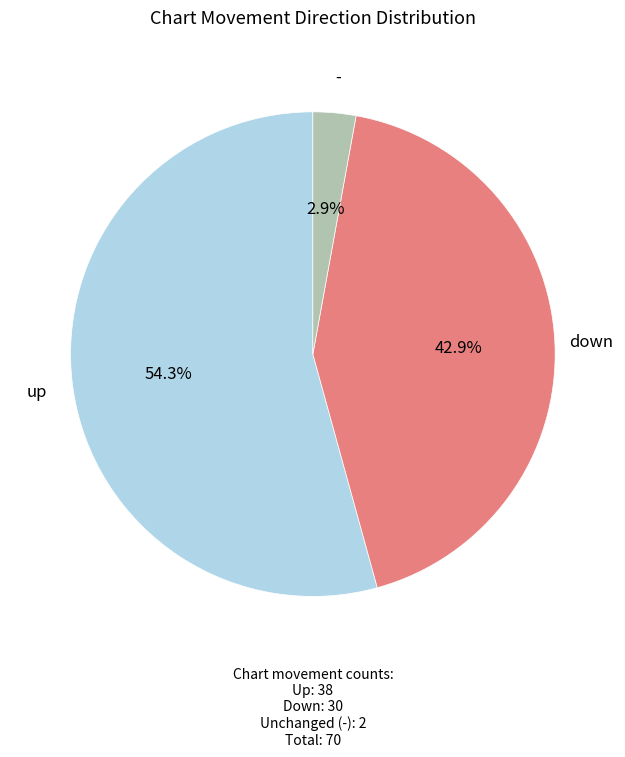

Is there a majority slice in this chart?

Yes